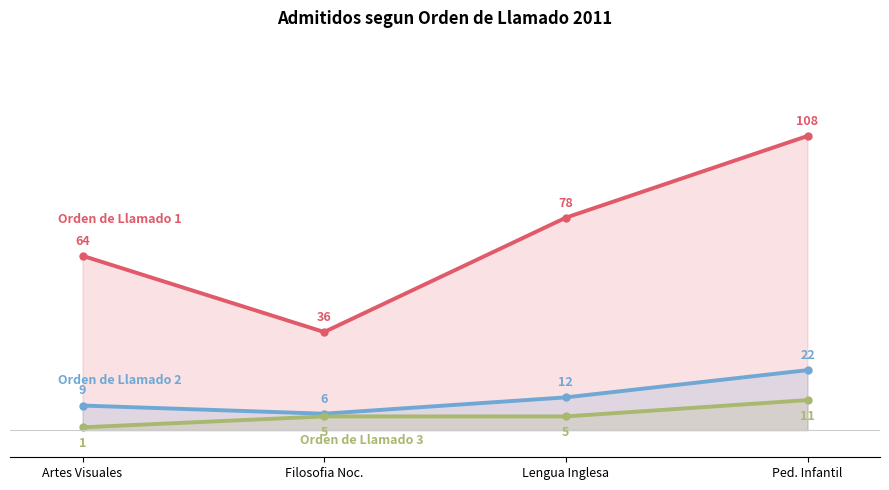

Does the chart have visible grid lines?

No